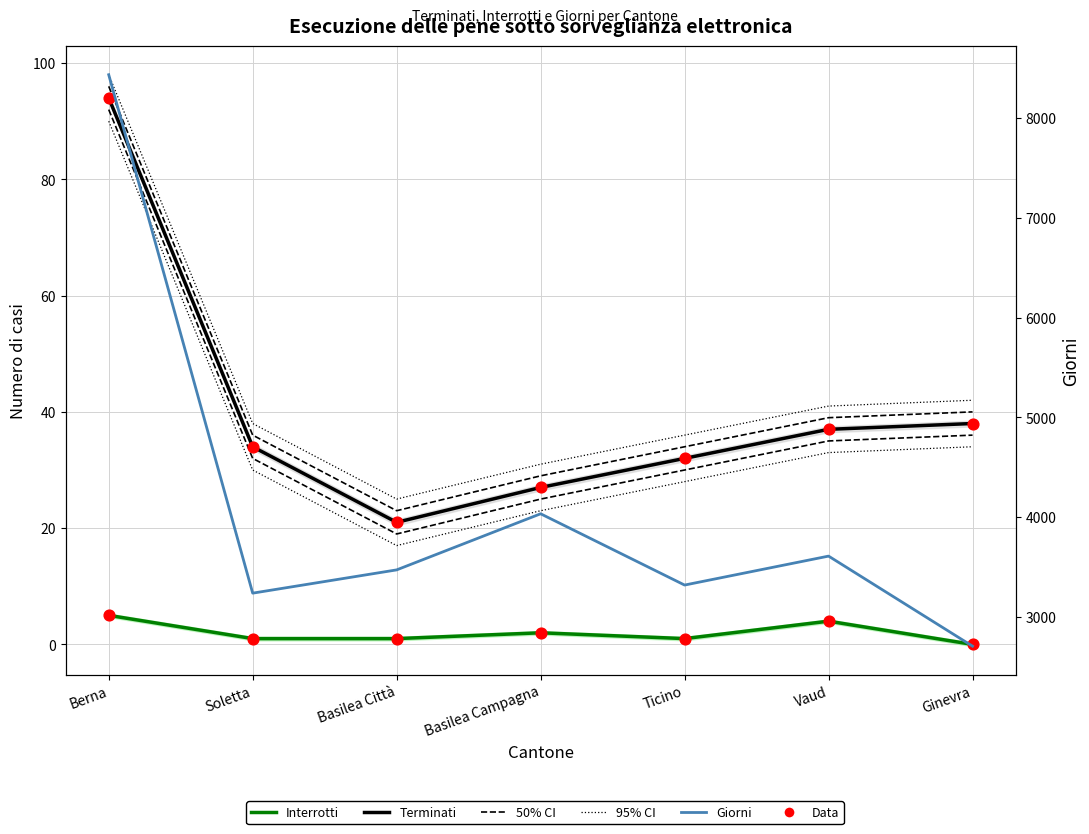

Which series contains the highest Y value?

Giorni